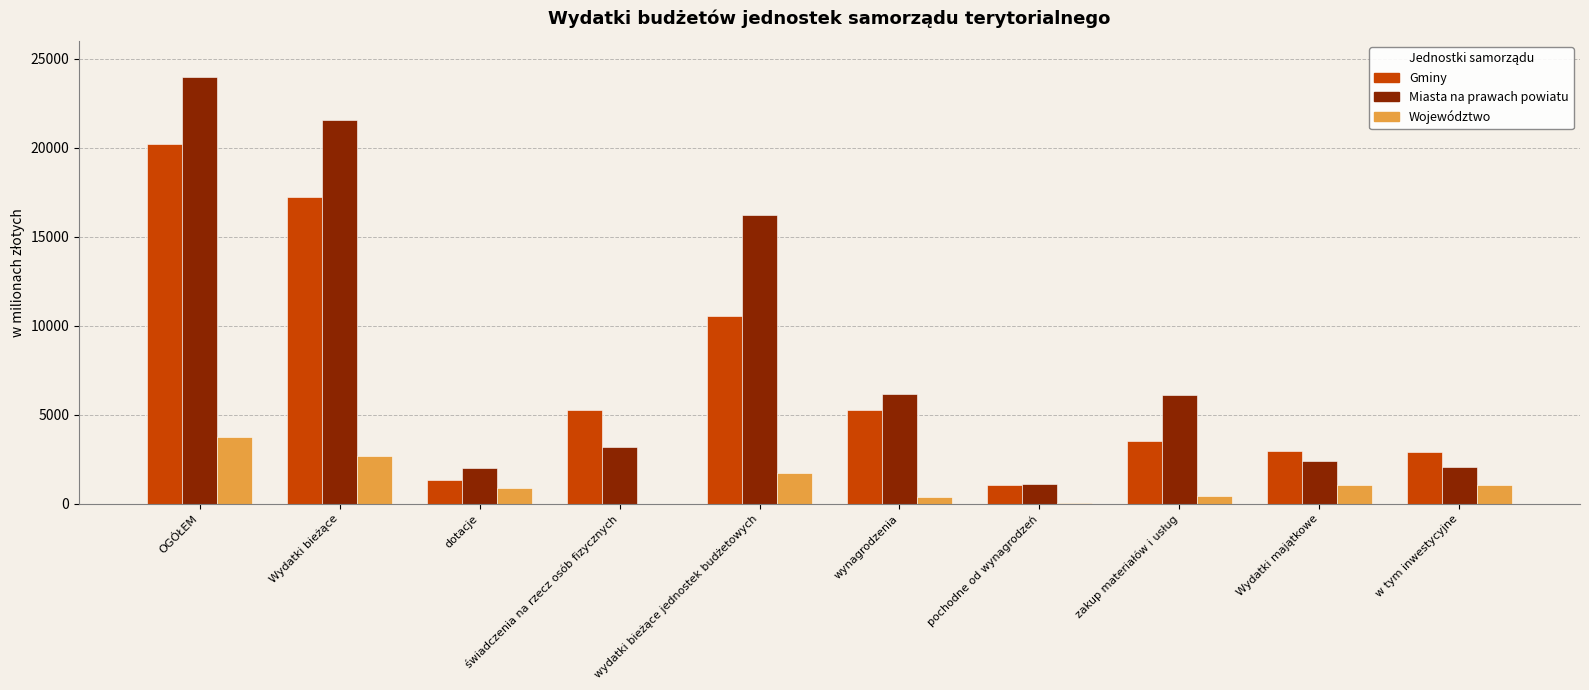

Which series has the widest spread of values?

Miasta na prawach powiatu